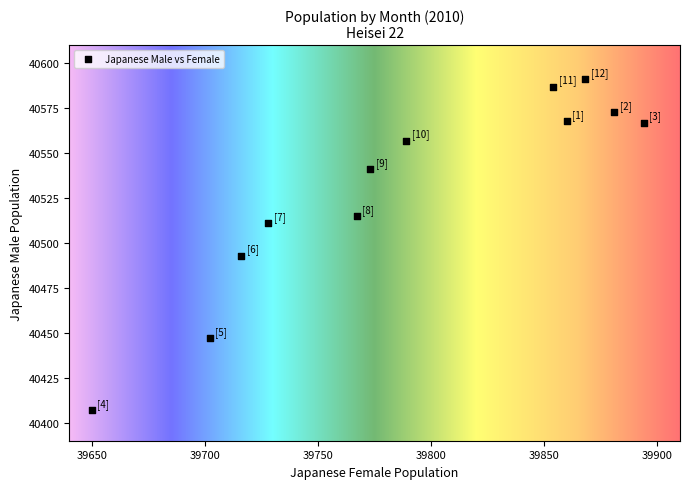

What Y value in the scatter plot is closest to 40499?

40493